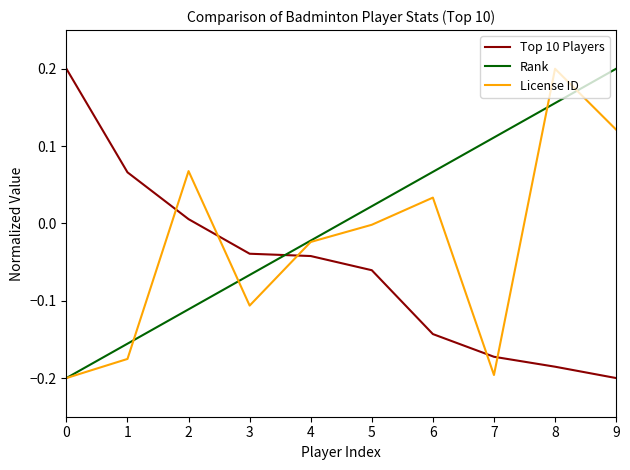

True or false: Top 10 Players has a value of 0.3 at 0.

False